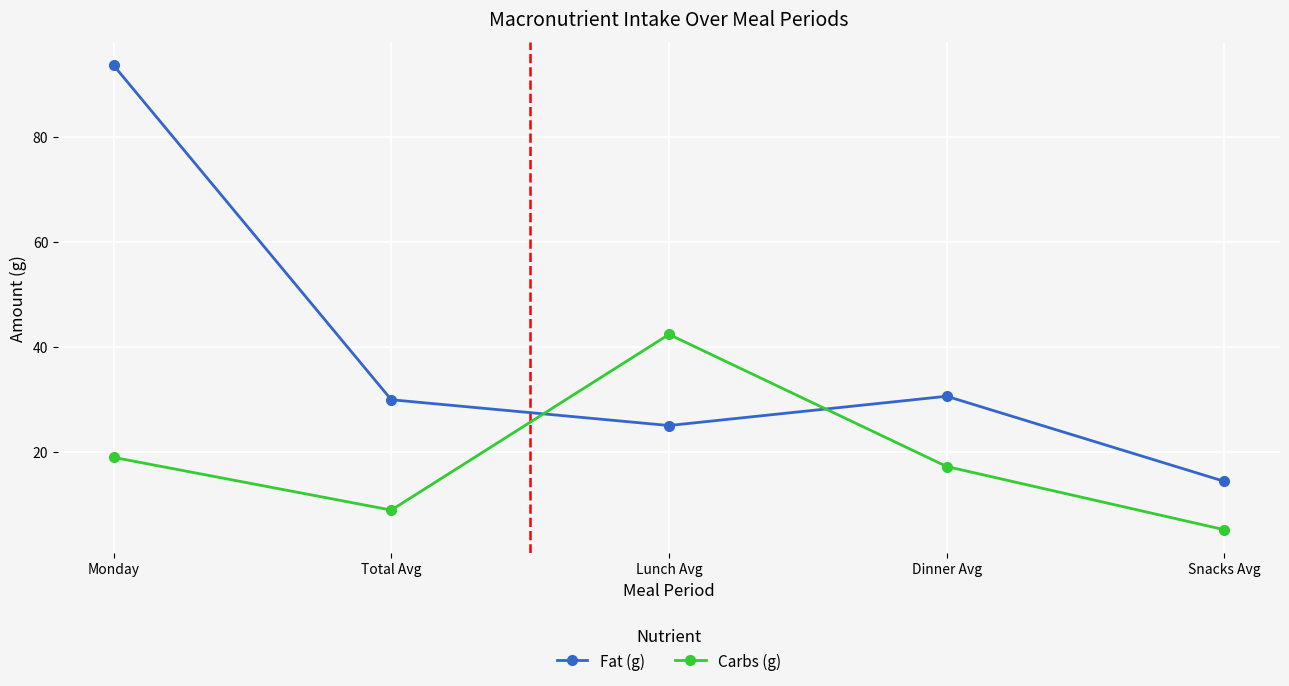

After their last crossing, which series has the higher values: Carbs (g) or Fat (g)?

Fat (g)